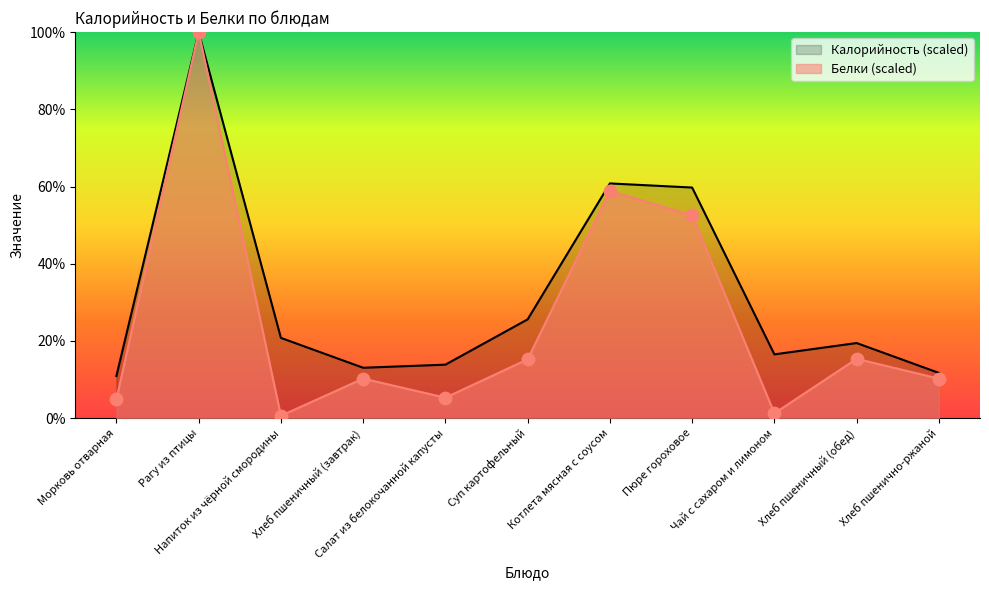

At which category is the sum across all series the highest?

Рагу из птицы